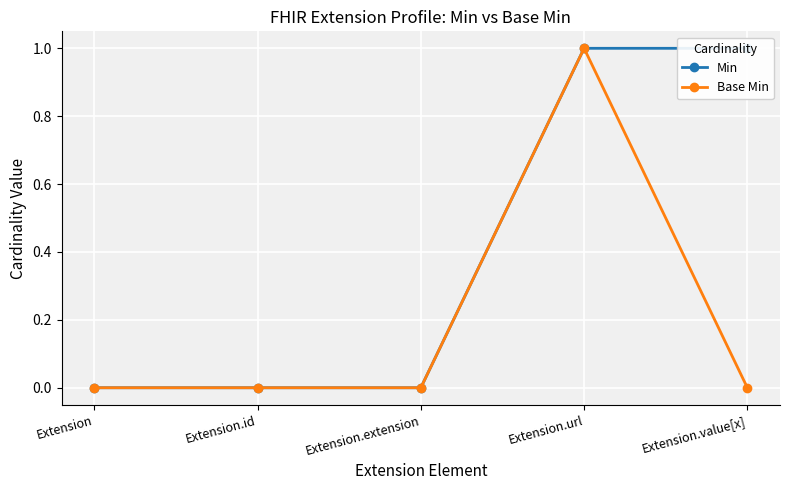

What is the total value across all series at Extension.value[x]?

1